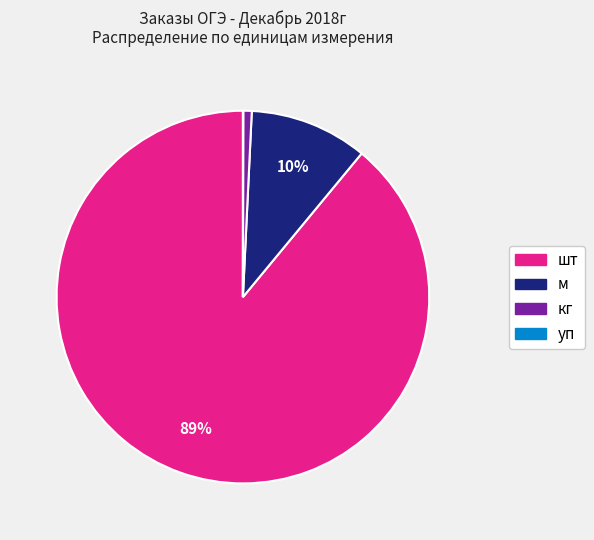

The шт slice represents 89% of the pie. True or false?

True